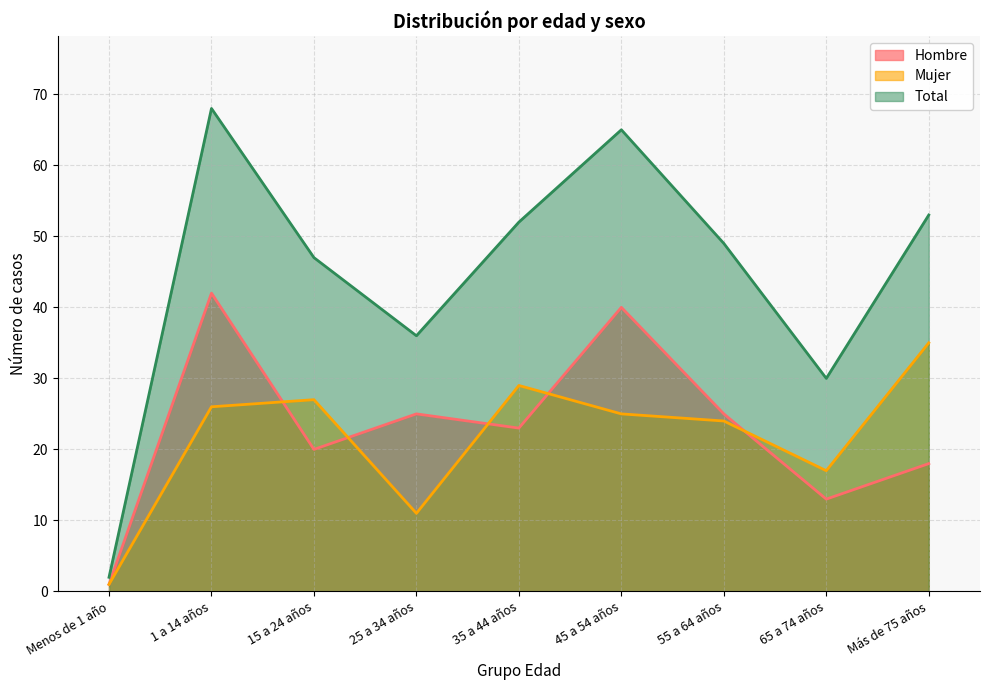

At which label does Total reach its minimum?

Menos de 1 año